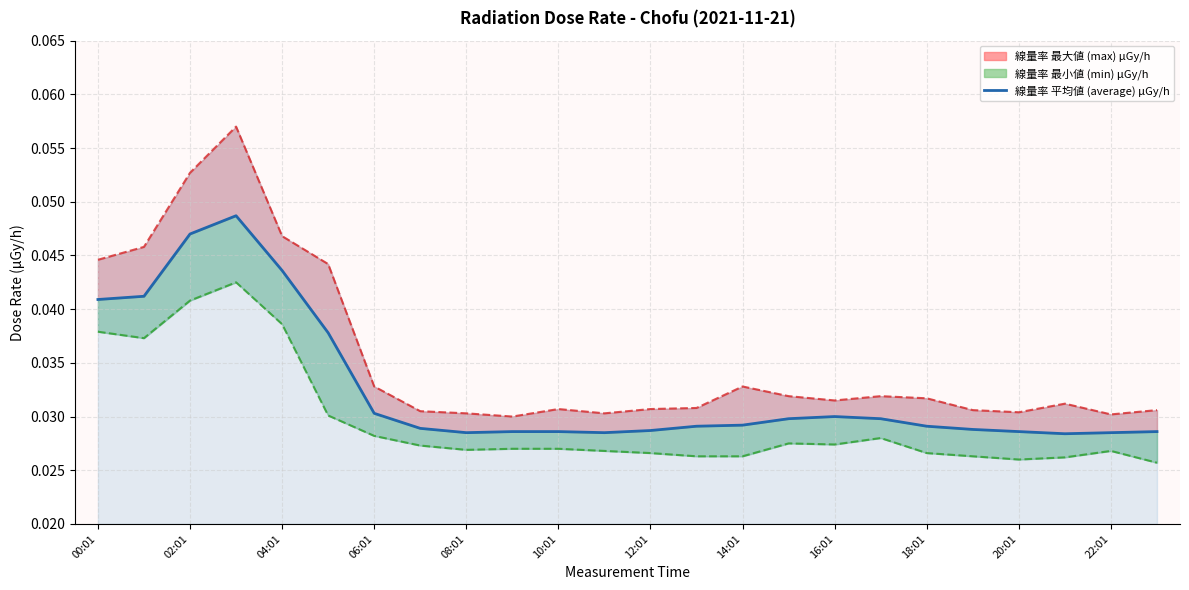

Does the chart display data point markers on the line(s)?

No